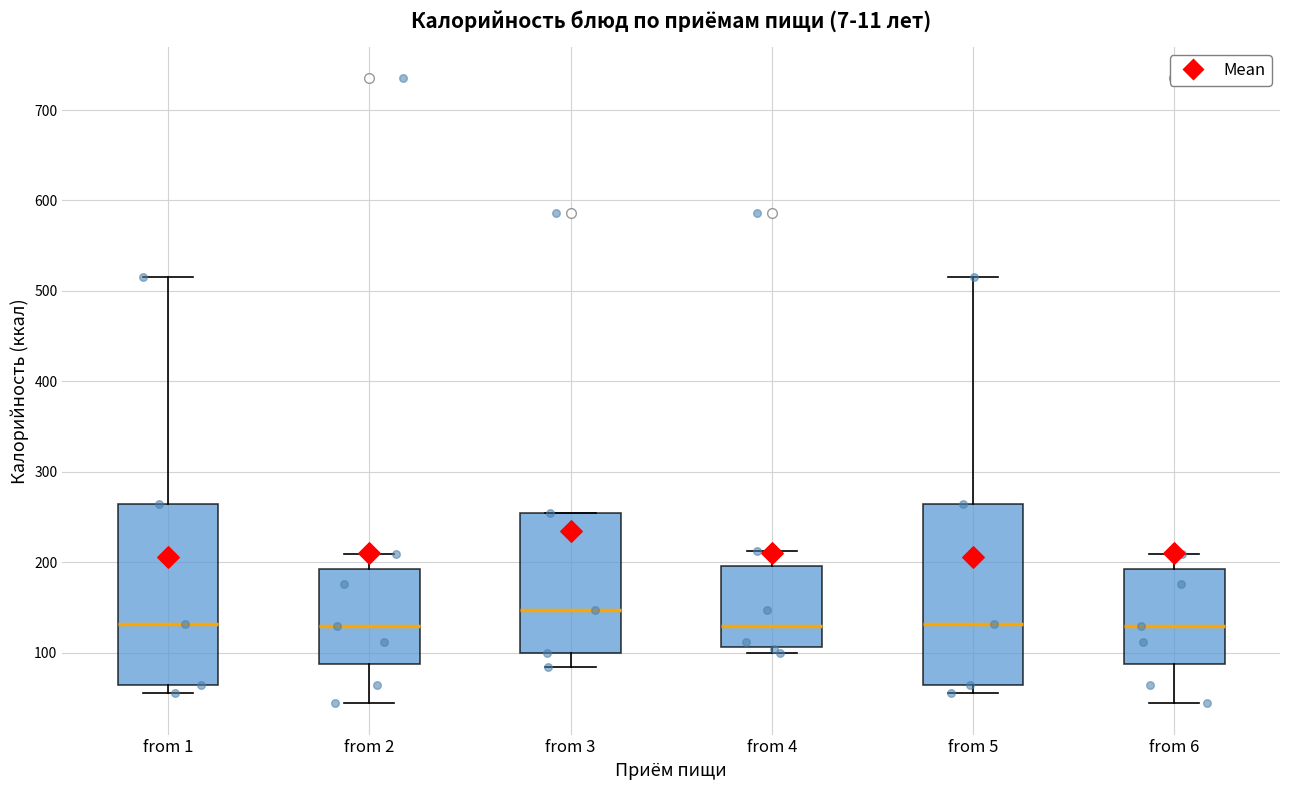

Reading left to right, transcribe this box plot: for each box, give where its median line is, the range the box spans, and where its two whiskers end, as read against the y-axis. The values are not printed on the chart, so give them approximately, as read against the axis.

from 1: median 130, box 60 to 260, whiskers 60 (just below the box's lower edge) to 520
from 2: median 130, box 90 to 190, whiskers 40 to 210
from 3: median 150, box 100 to 260, whiskers 80 to 260
from 4: median 130, box 110 to 200, whiskers 100 to 210
from 5: median 130, box 60 to 260, whiskers 60 (just below the box's lower edge) to 520
from 6: median 130, box 90 to 190, whiskers 40 to 210